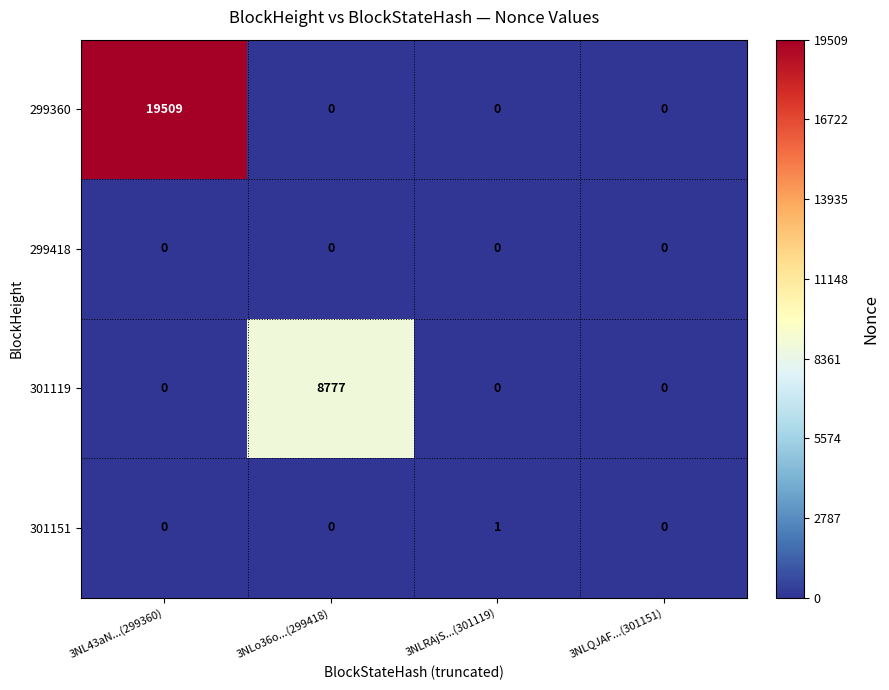

What is the total value across all series at 3NLo36o...(299418)?

8777